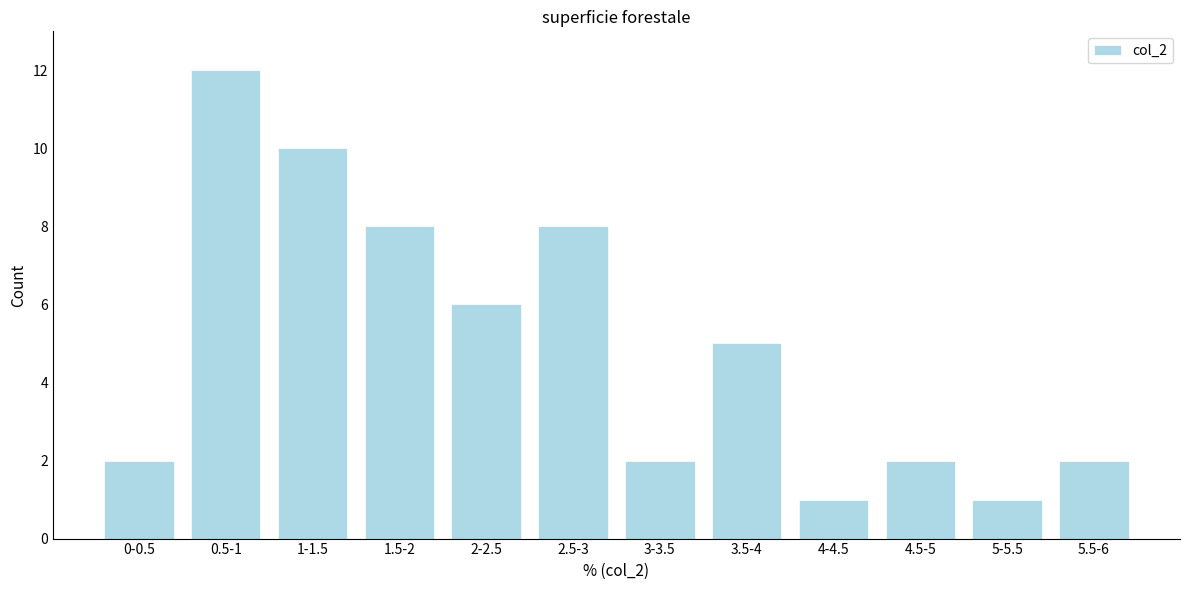

Reading left to right, extract all data points from this chart.

0-0.5=2	0.5-1=12	1-1.5=10	1.5-2=8	2-2.5=6	2.5-3=8	3-3.5=2	3.5-4=5	4-4.5=1	4.5-5=2	5-5.5=1	5.5-6=2